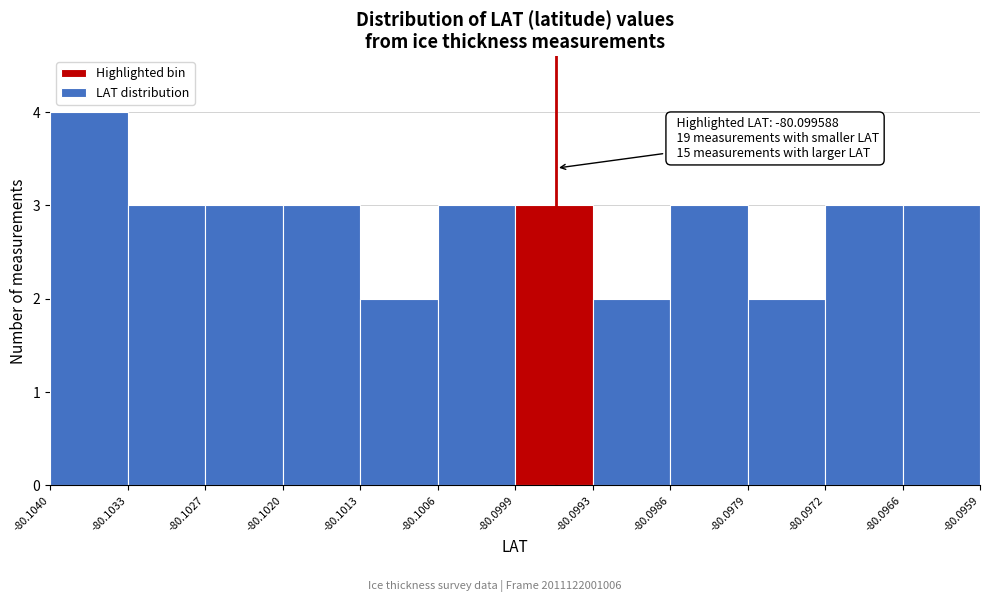

Over which range of the x-axis is the bar tallest?

-80.1040 to -80.1033